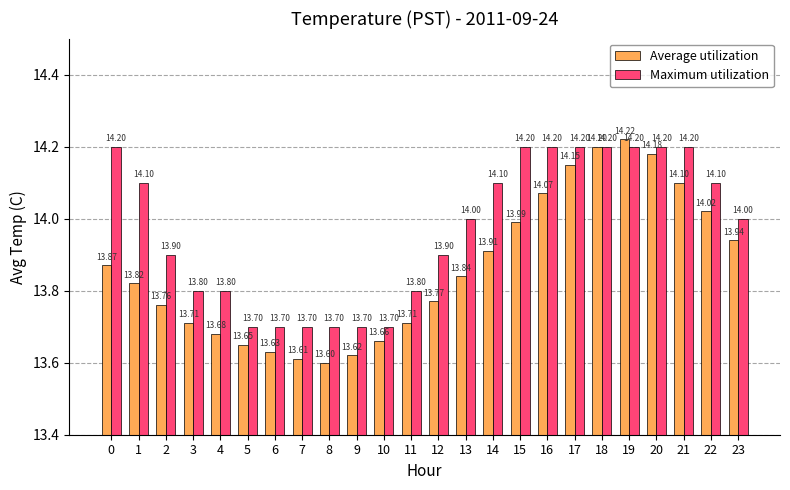

How many Maximum utilization values are between 13 and 14?

13